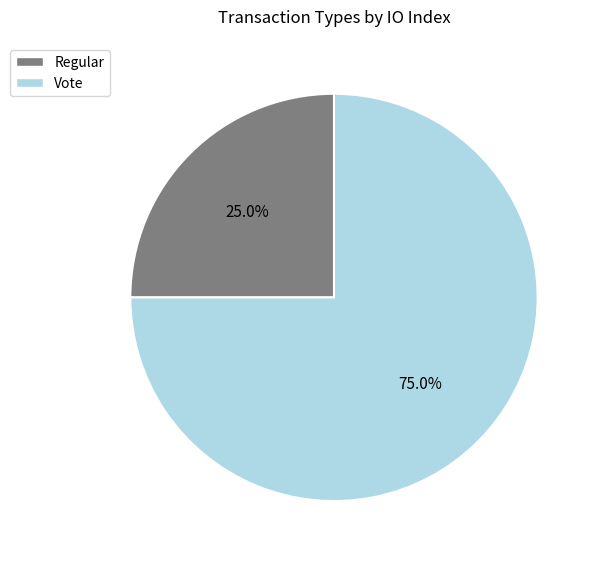

Between Regular and Vote, which is larger?

Vote